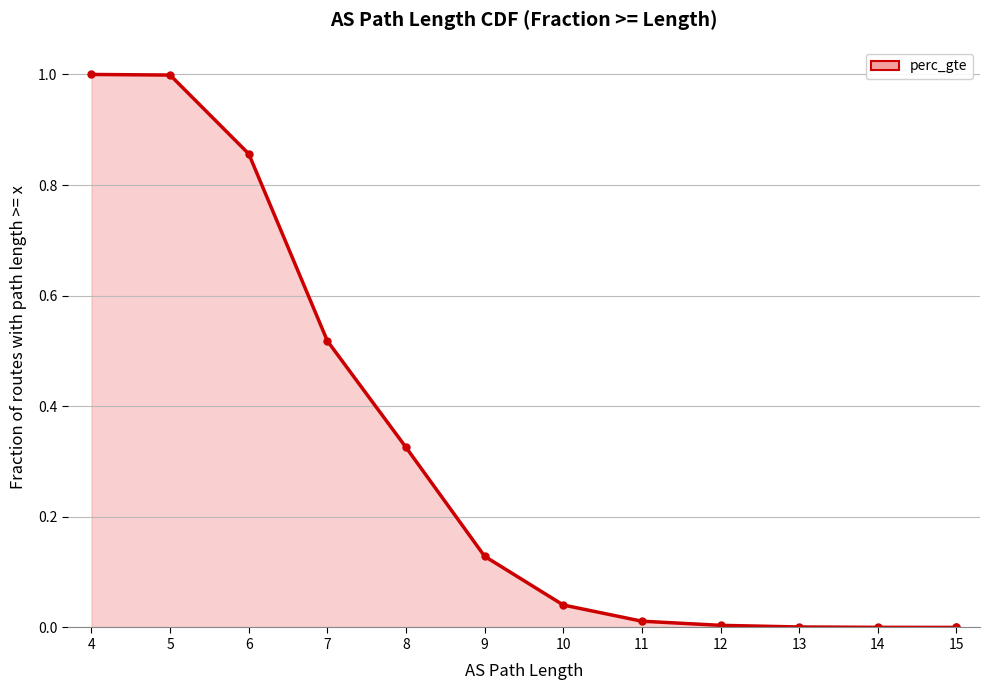

What is the sum of all values?

3.9